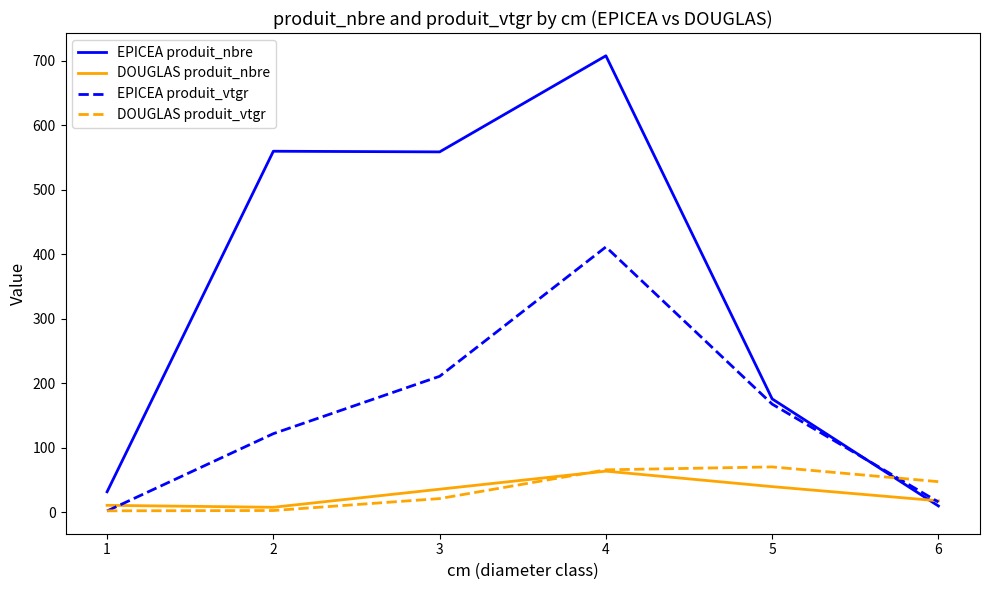

What is the total value across all series at 1?

47.8